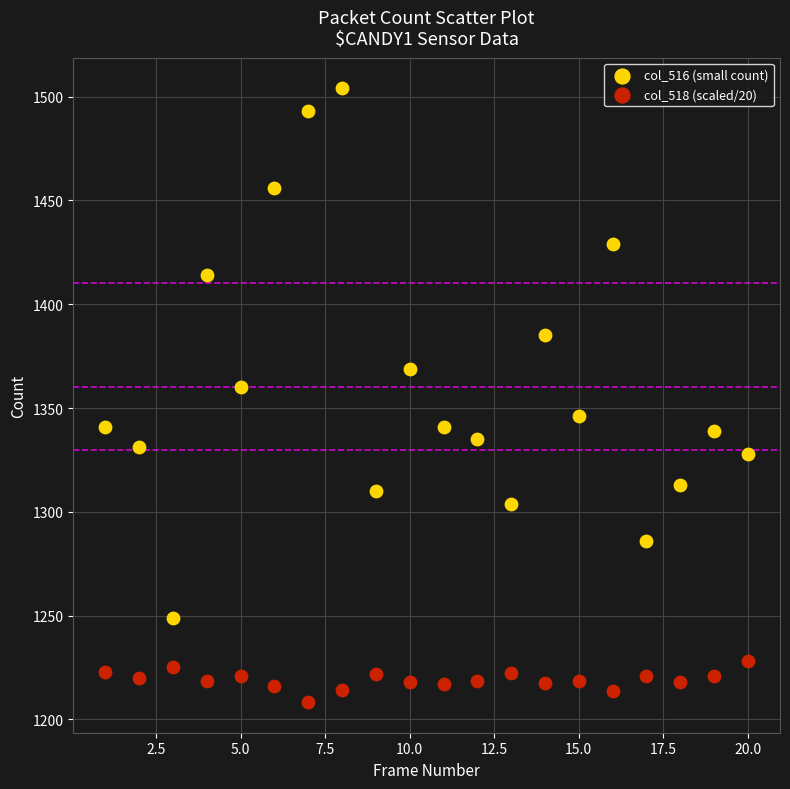

What is the X range (max minus min) for the scatter plot?

19.0